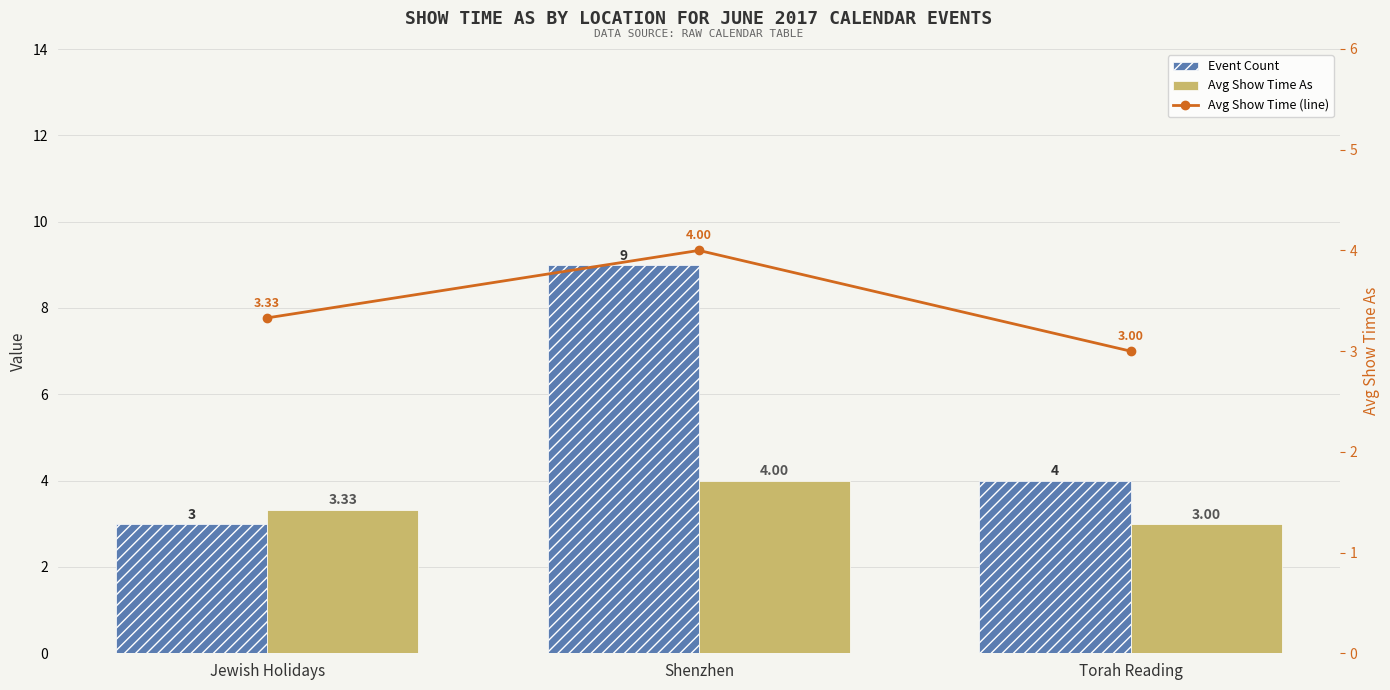

What are all the series names shown in the legend?

Event Count, Avg Show Time As, Avg Show Time (line)